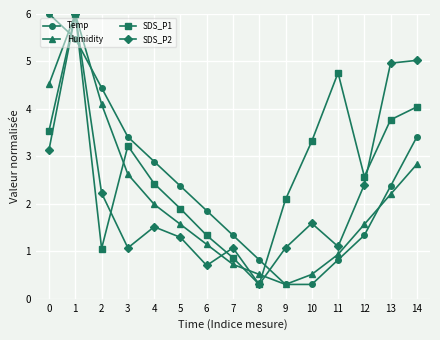

Which series ends up on top after the final intersection of SDS_P1 and Temp?

SDS_P1